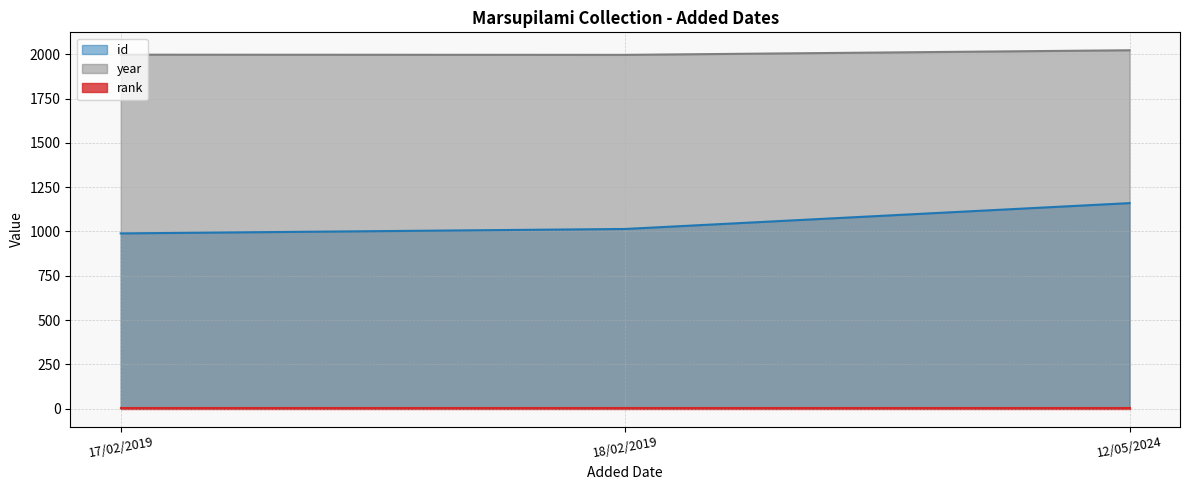

What is the minimum value shown in the chart?

1